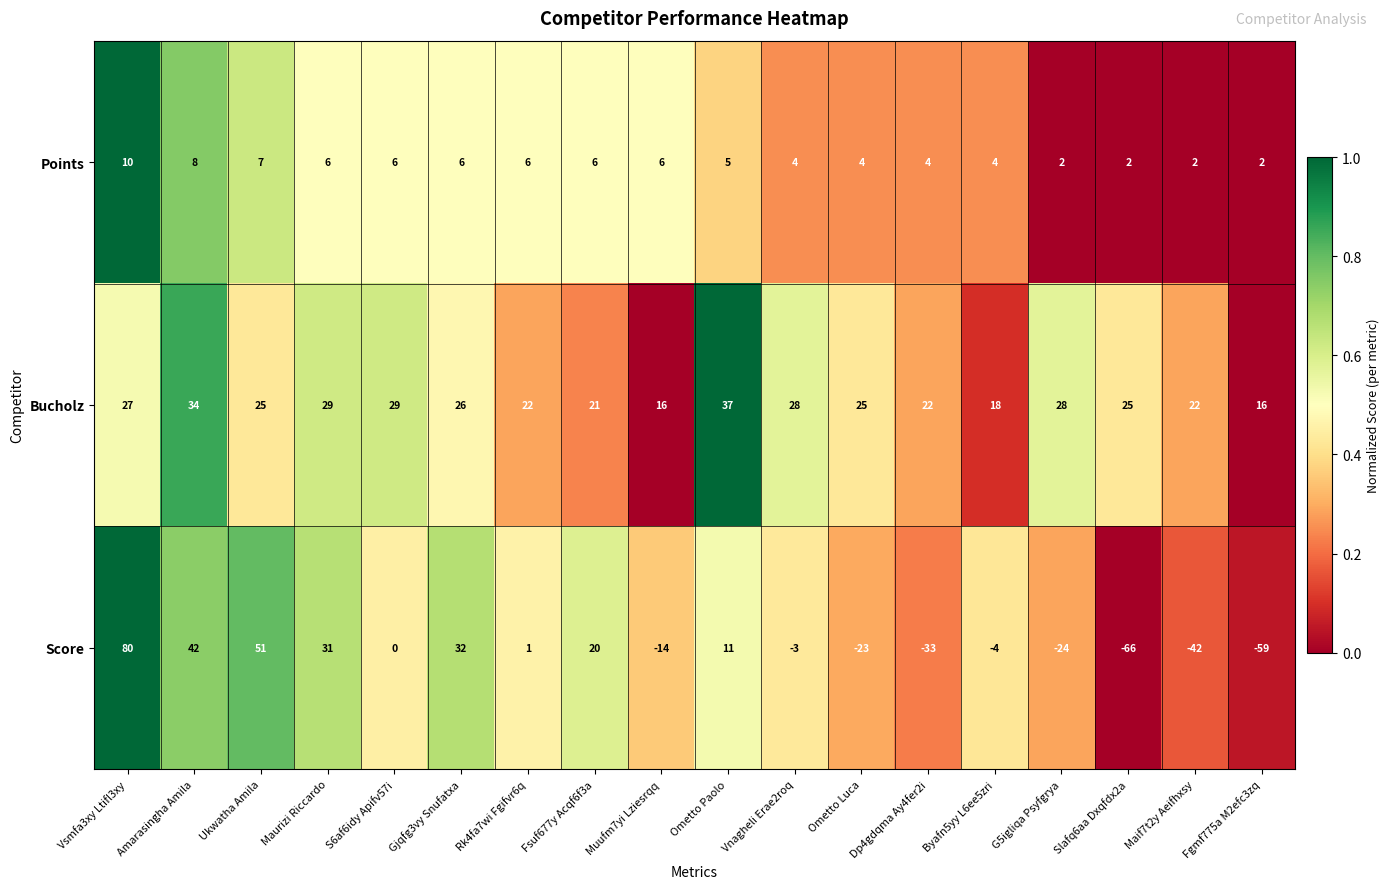

At which category does the chart reach its peak across all series?

Vsmfa3xy Ltifl3xy